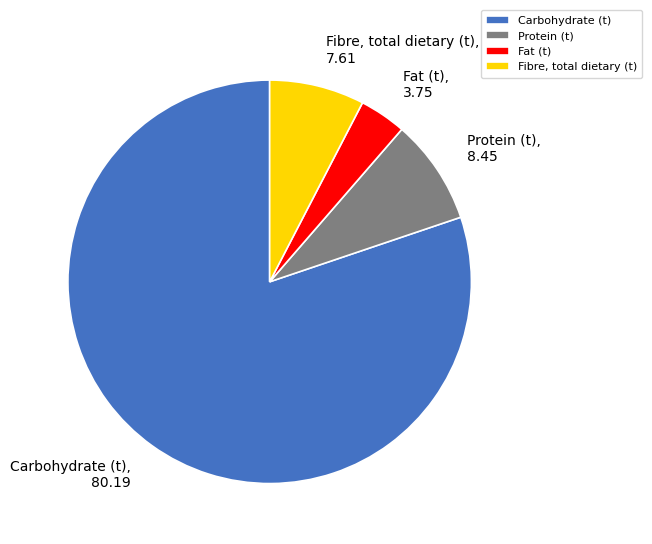

Is it true that Fat (t) is 4% of the pie?

True